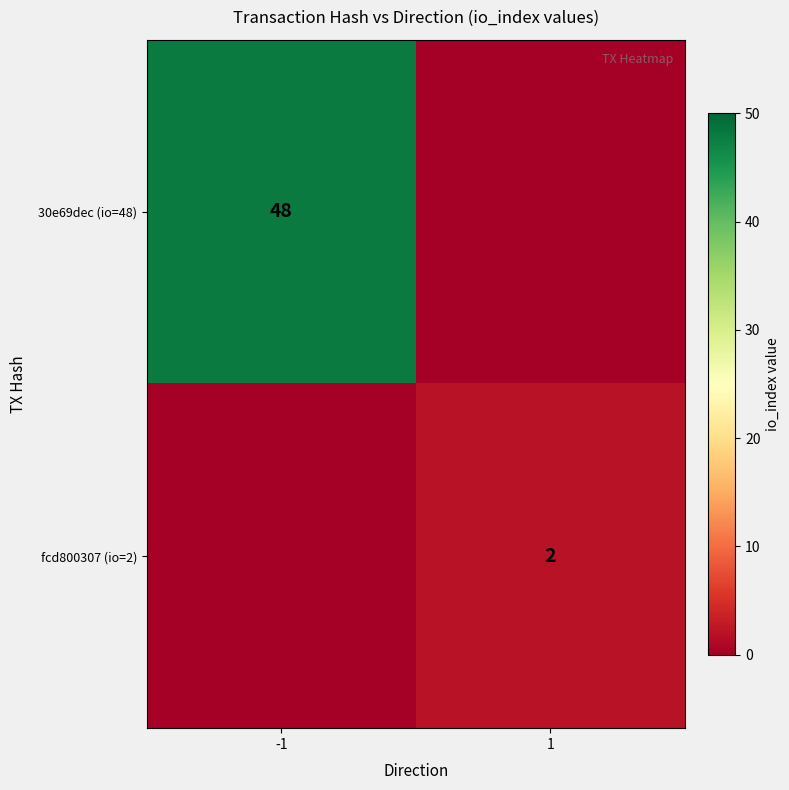

Is it true that 30e69dec (io=48) equals 30 at -1?

False